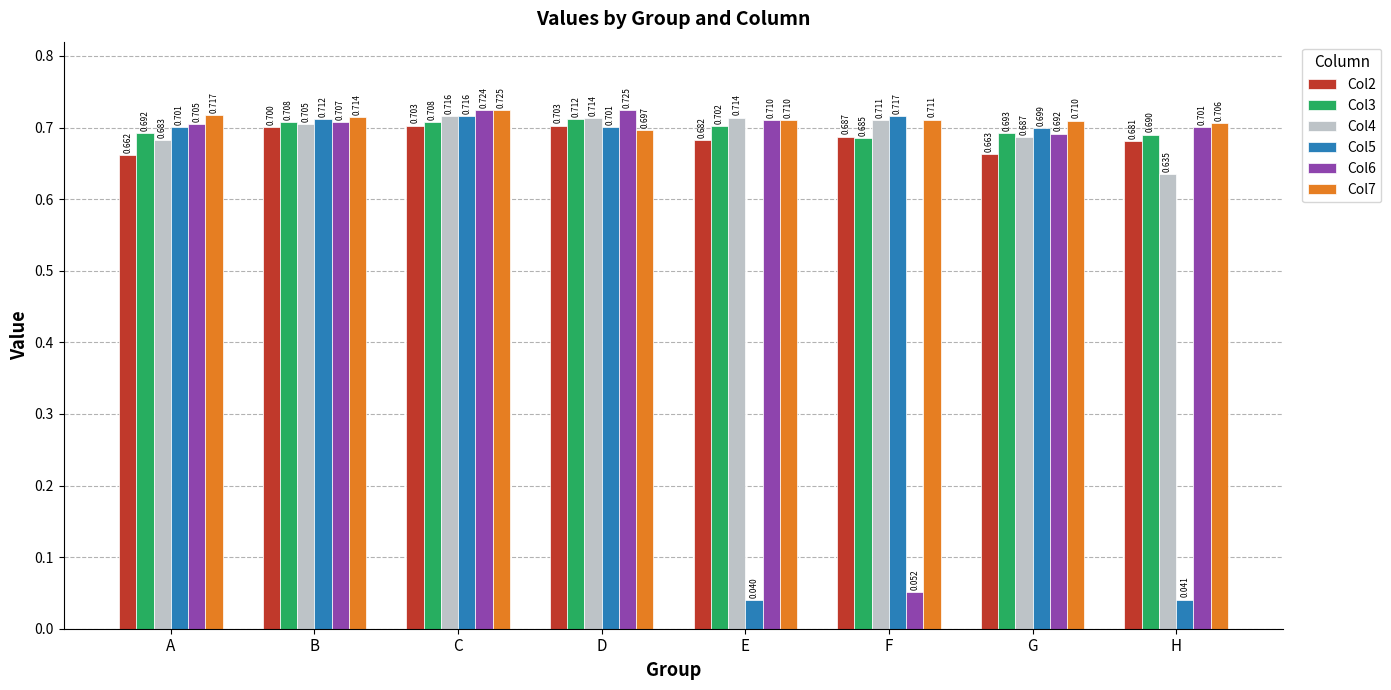

How many bars are there in total?

48